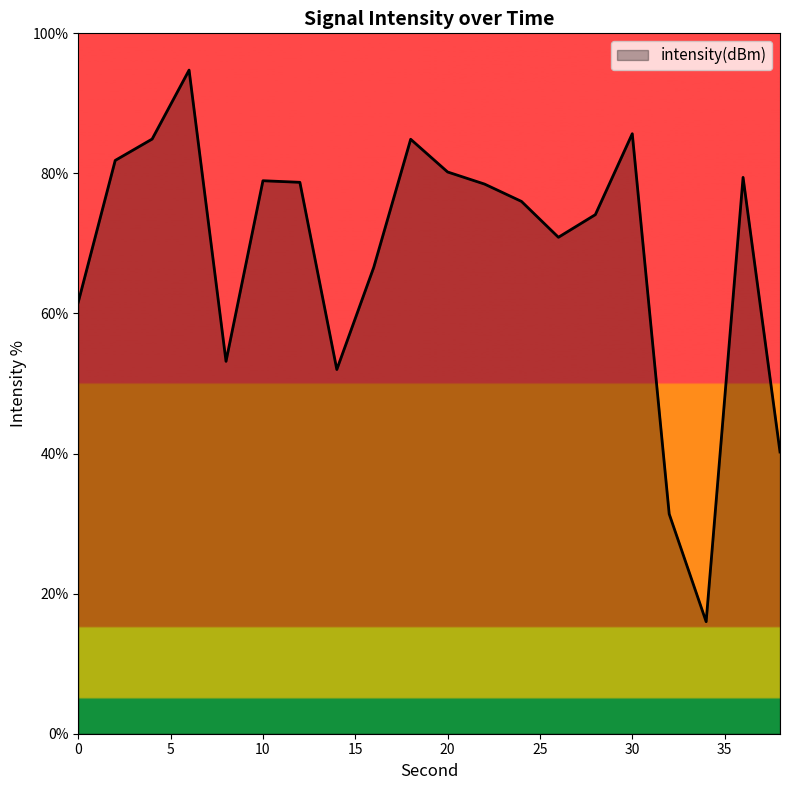

What is the difference between the maximum and minimum values?

78.8